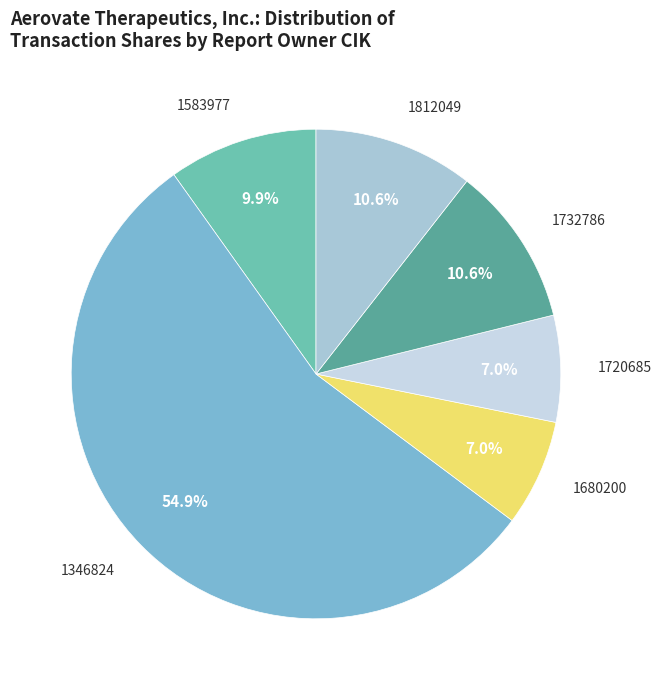

Is it true that 1680200 is 14% of the pie?

False